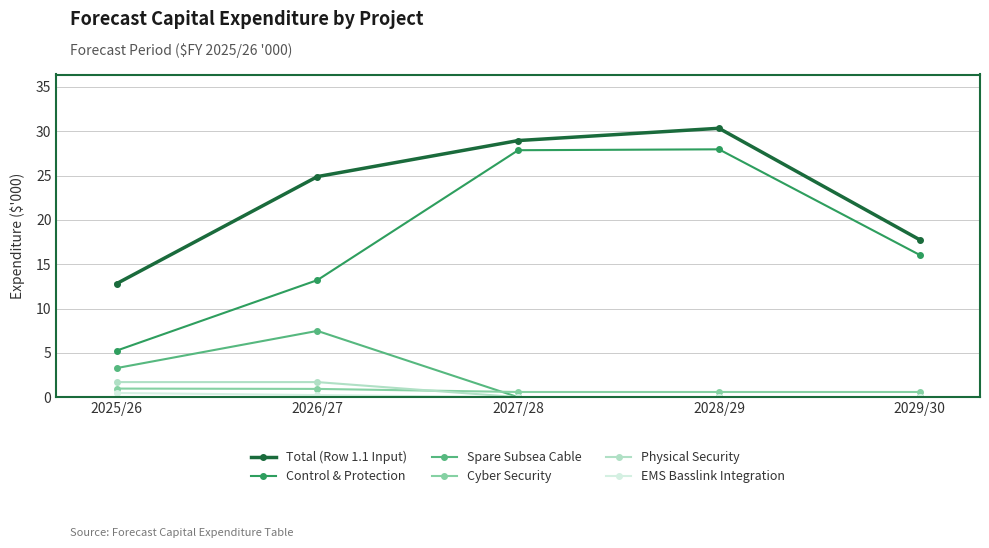

Rank the categories by Total (Row 1.1 Input) value from lowest to highest.

2025/26, 2029/30, 2026/27, 2027/28, 2028/29